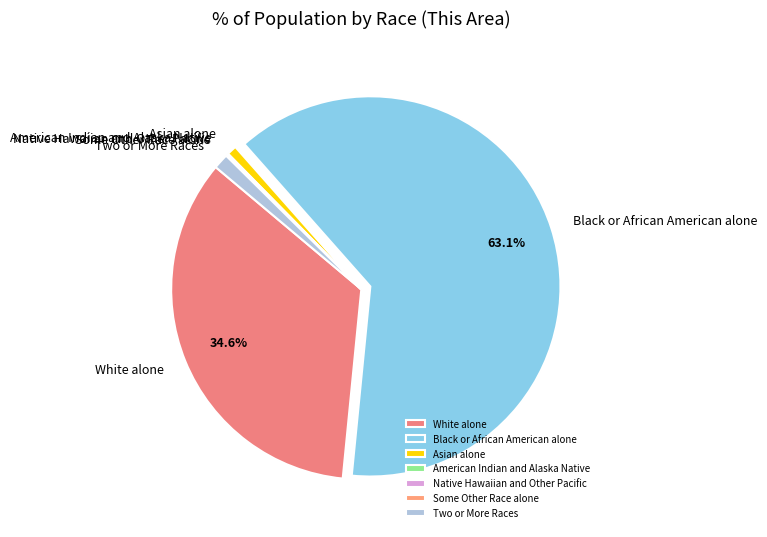

Which has a higher value, Black or African American alone or Asian alone?

Black or African American alone